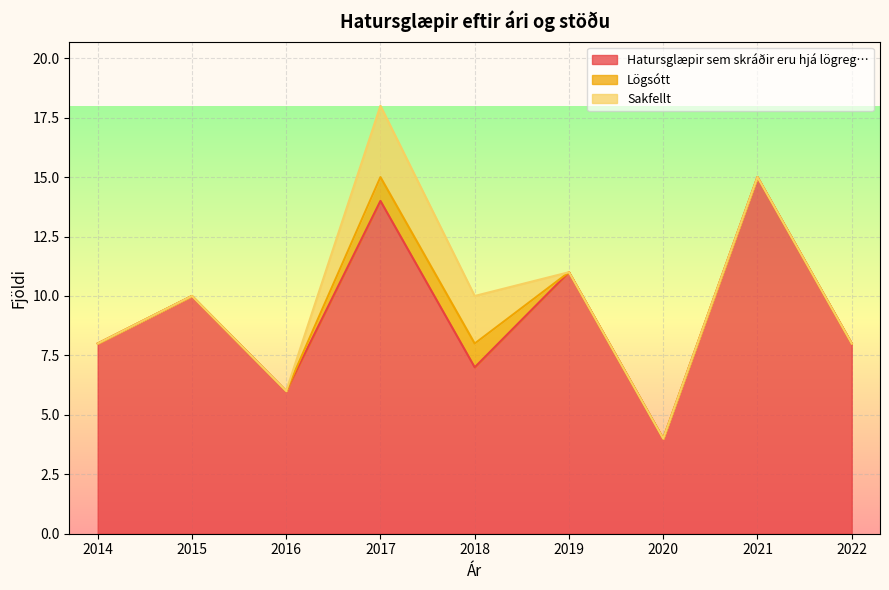

The value of Lögsótt at 2019 is 1. True or false?

False